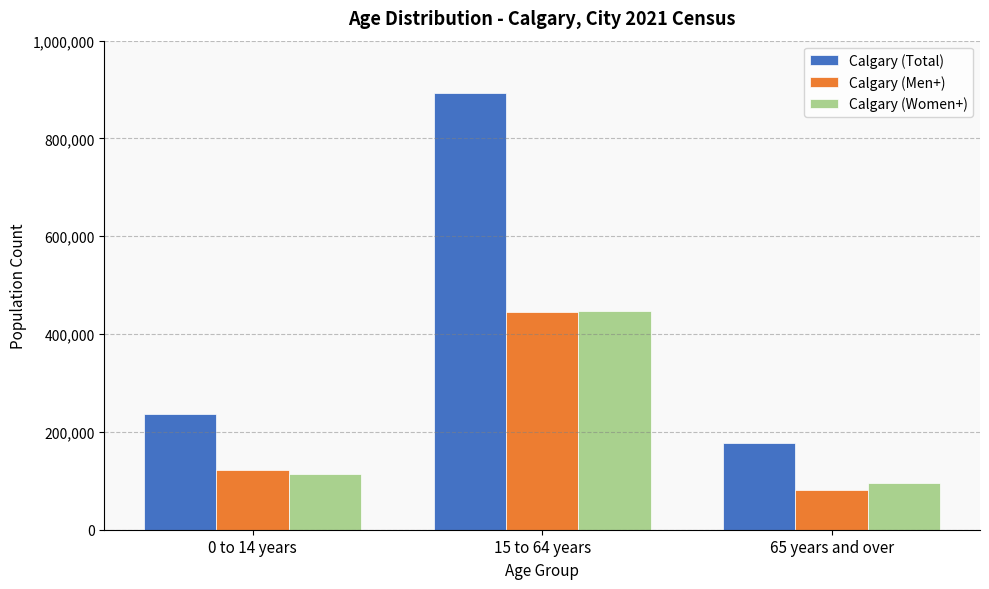

What is the value of the Calgary (Total) bar at the 2nd from the left?

893525